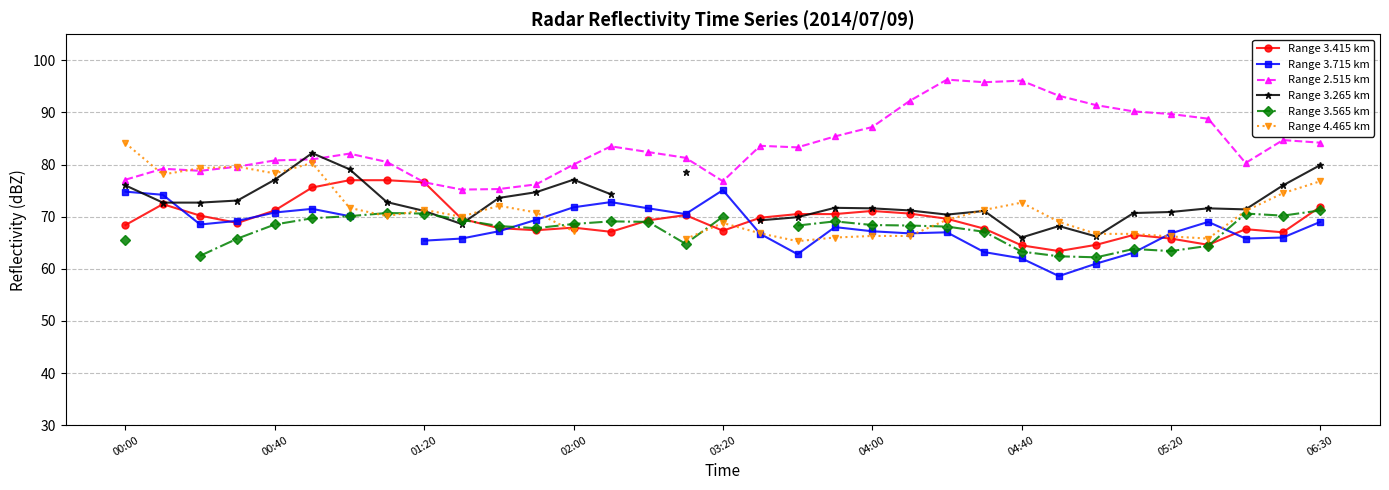

What is the value of the Range 3.415 km point at the 12th from the left?

67.4